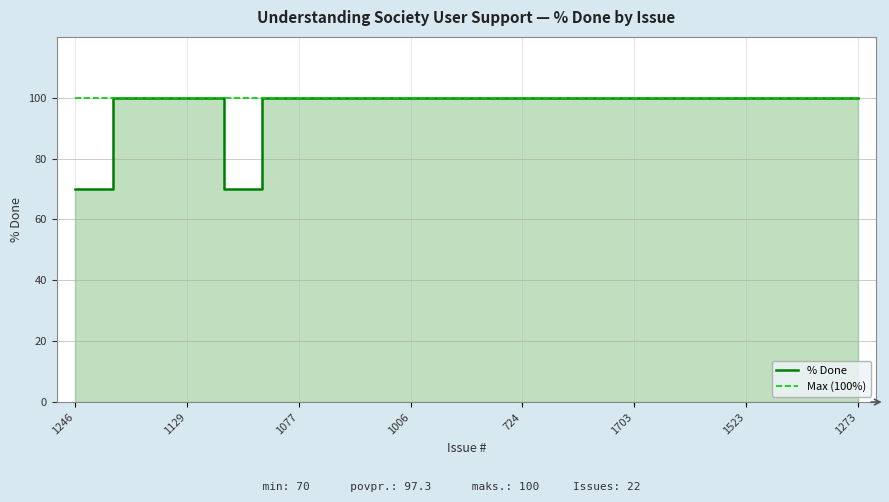

What is the average value of the % Done series?

97